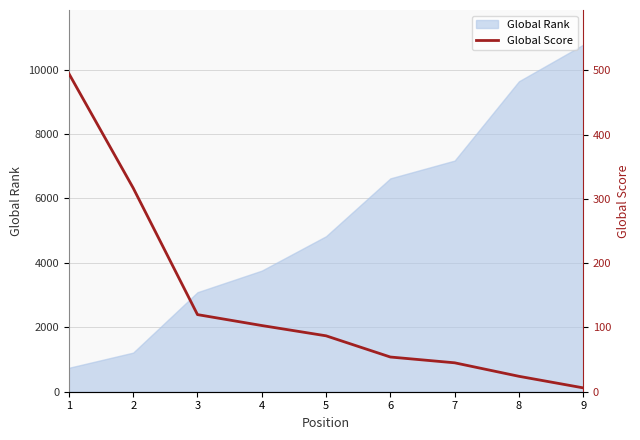

Approximately how many times larger is the value at 6 compared to 8?

2.2